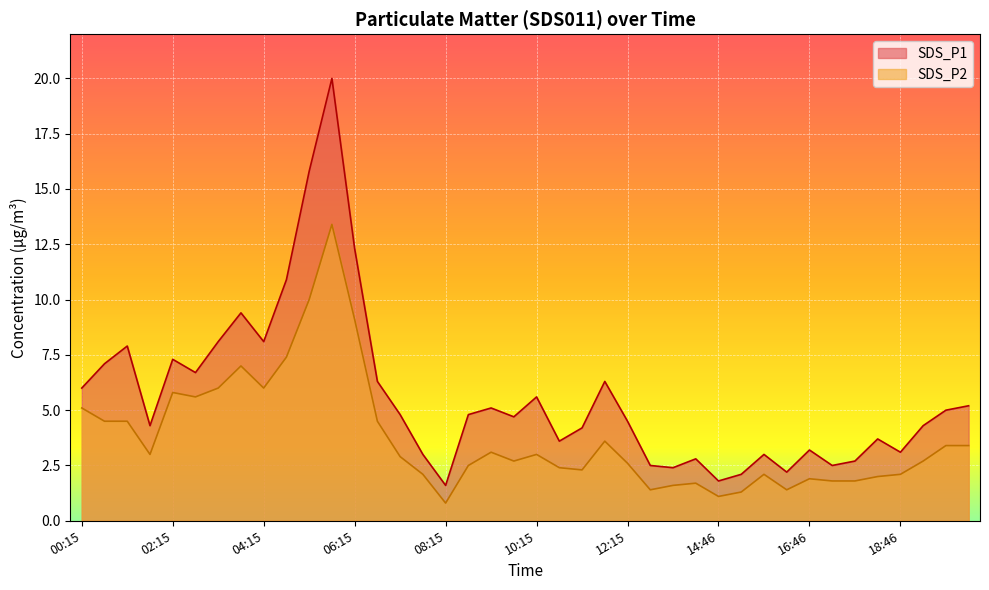

At which label does SDS_P2 first exceed 2?

00:15